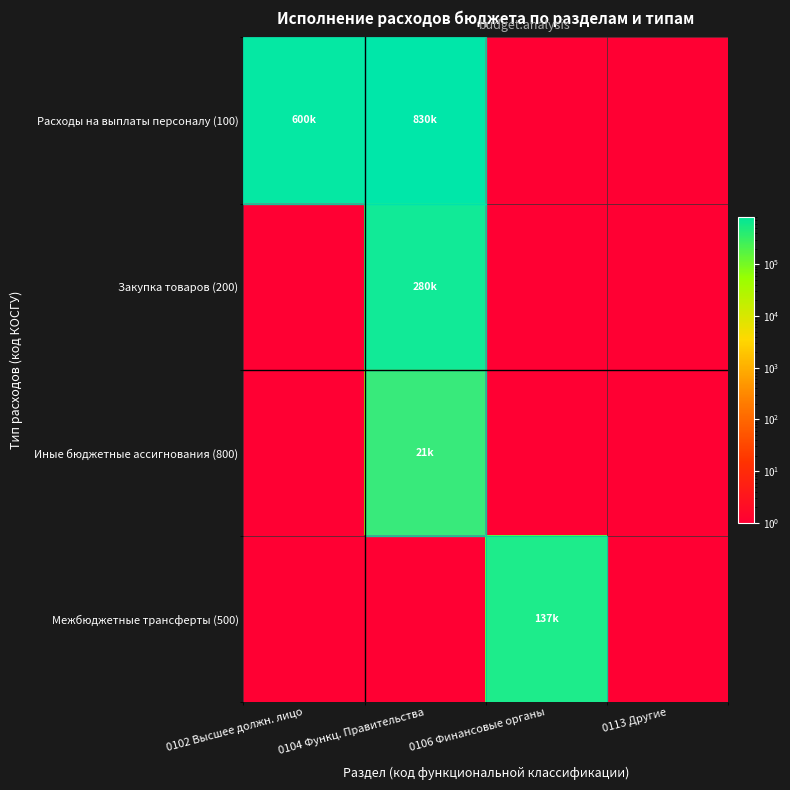

Reading left to right, transcribe all the data shown in this chart.

Расходы на выплаты персоналу (100): 0102 Высшее должн. лицо=600353.2	0104 Функц. Правительства=829935.3	0106 Финансовые органы=1.0	0113 Другие=1.0
Закупка товаров (200): 0102 Высшее должн. лицо=1.0	0104 Функц. Правительства=280442.2	0106 Финансовые органы=1.0	0113 Другие=1.0
Иные бюджетные ассигнования (800): 0102 Высшее должн. лицо=1.0	0104 Функц. Правительства=20853.0	0106 Финансовые органы=1.0	0113 Другие=1.0
Межбюджетные трансферты (500): 0102 Высшее должн. лицо=1.0	0104 Функц. Правительства=1.0	0106 Финансовые органы=137310.0	0113 Другие=1.0